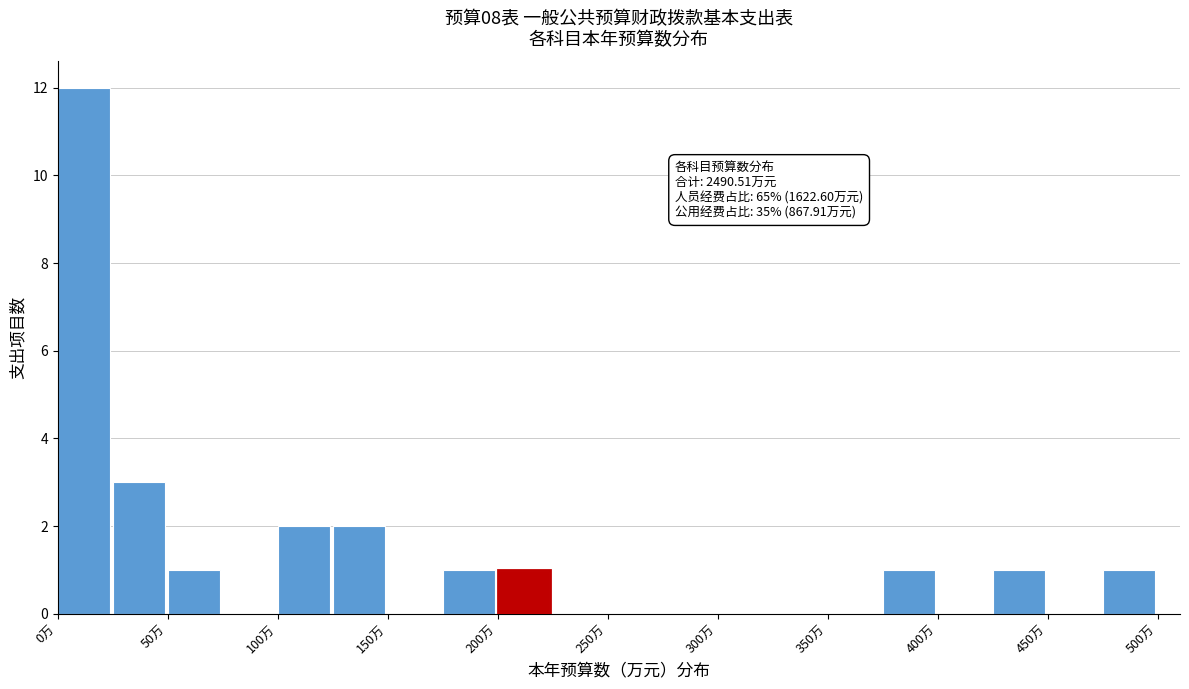

Over which range of the x-axis is the bar tallest?

0 to 25